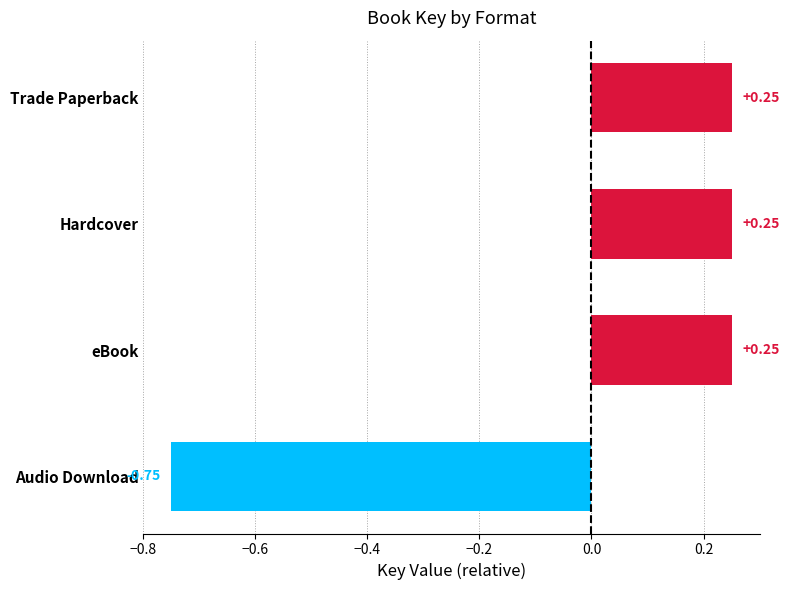

Which label corresponds to the smallest value in the chart?

Audio Download